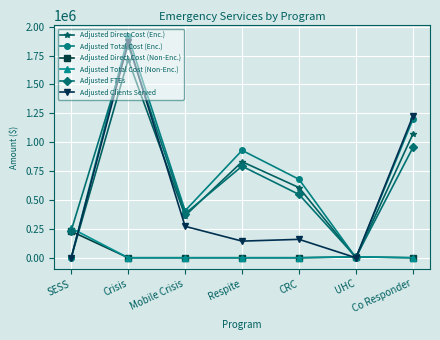

What is the sum of the Adjusted Total Cost (Non-Enc.) values at UHC and SESS?

264537.7